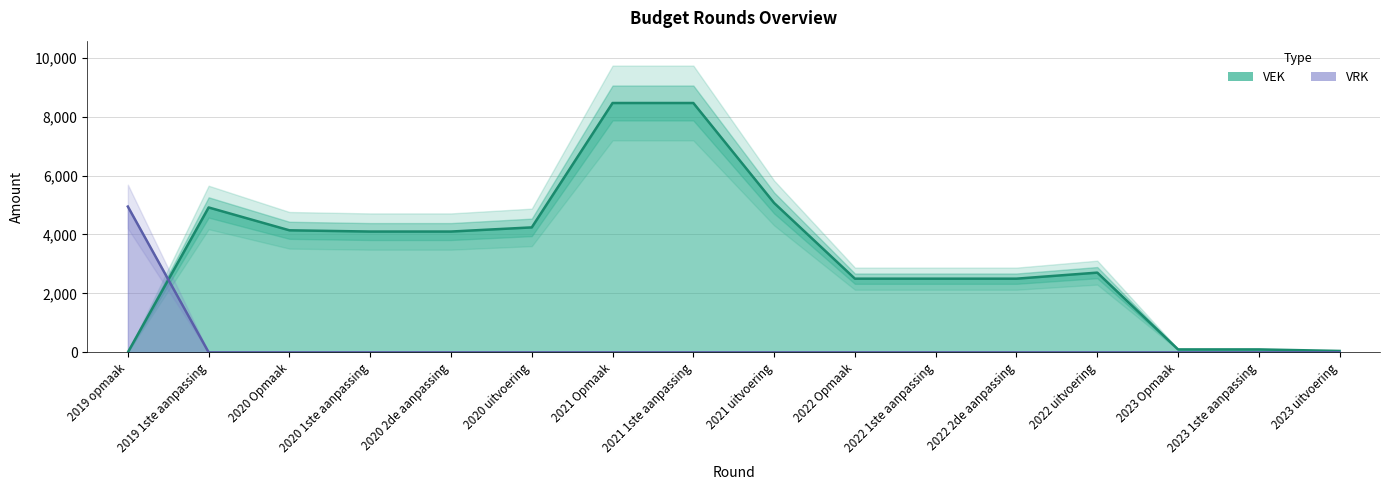

Which category has the lowest value across all series?

2019 opmaak